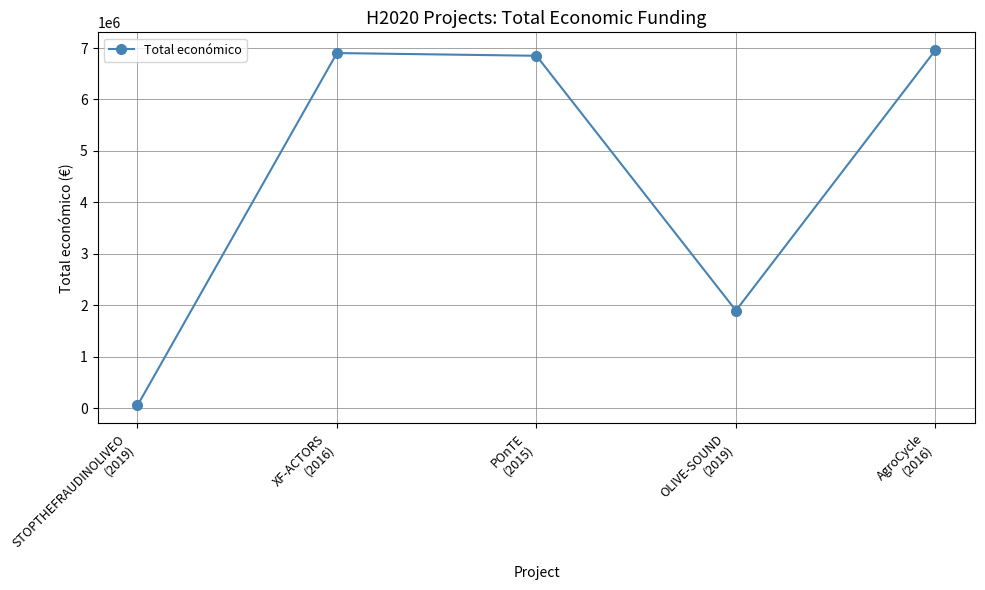

How many series are shown in this chart?

1